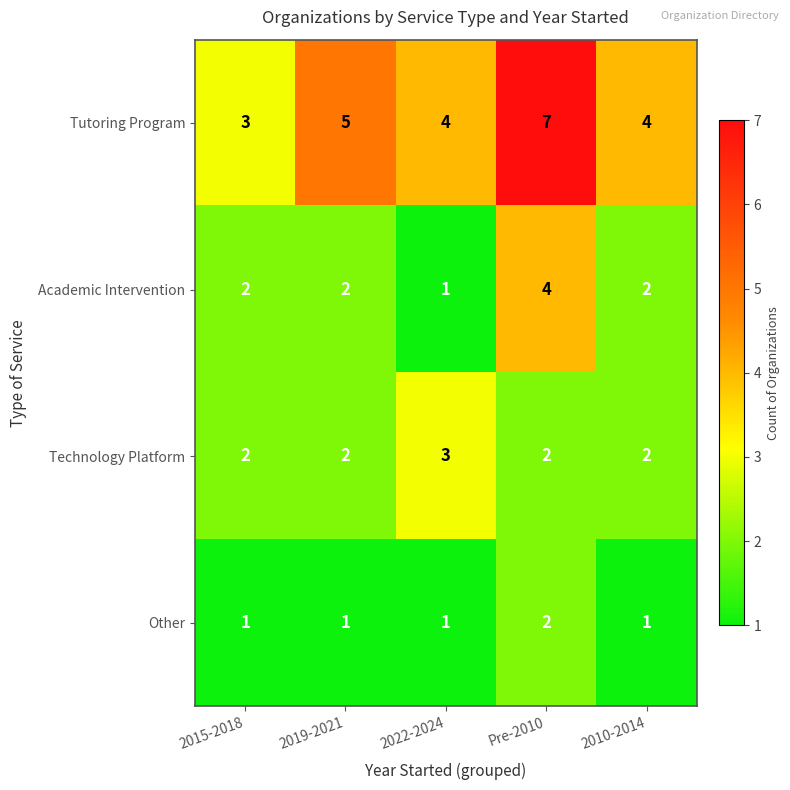

Count the Other values in the range 1 to 2.

5